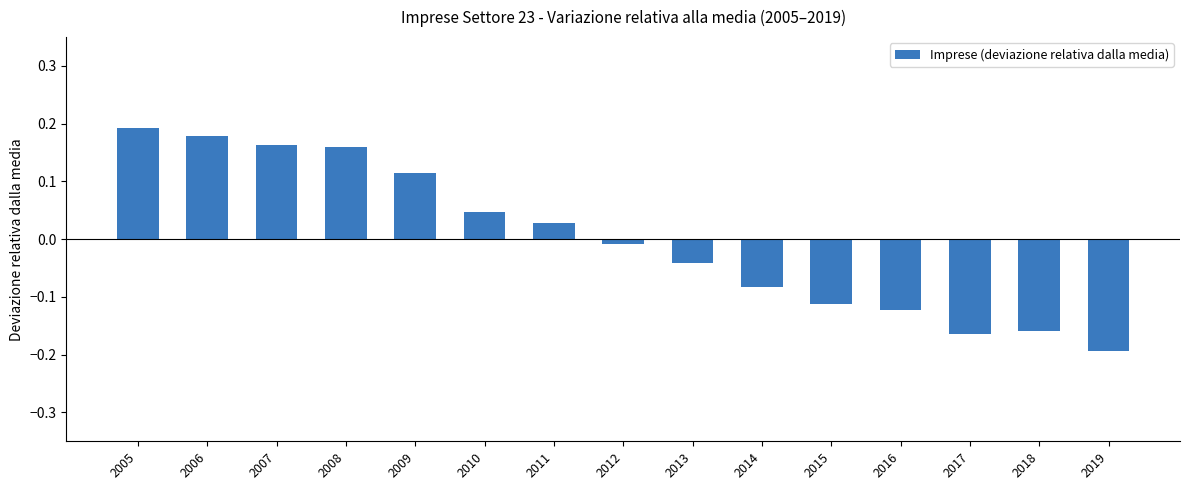

Are the bars grouped side by side (vs. stacked)?

No